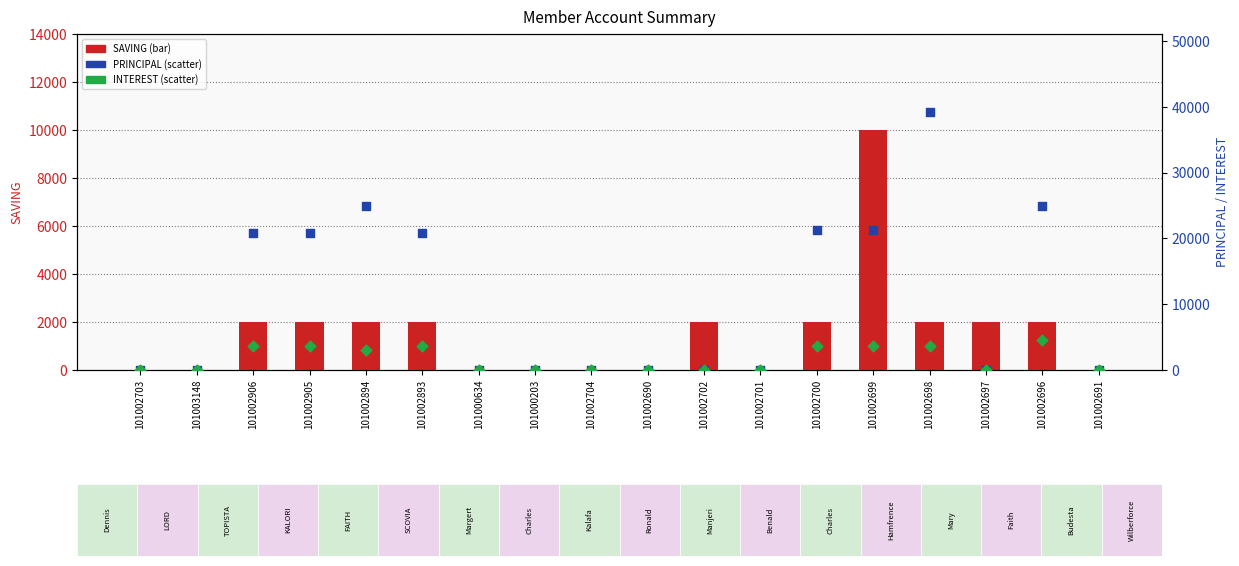

Which series reaches the maximum Y coordinate?

PRINCIPAL